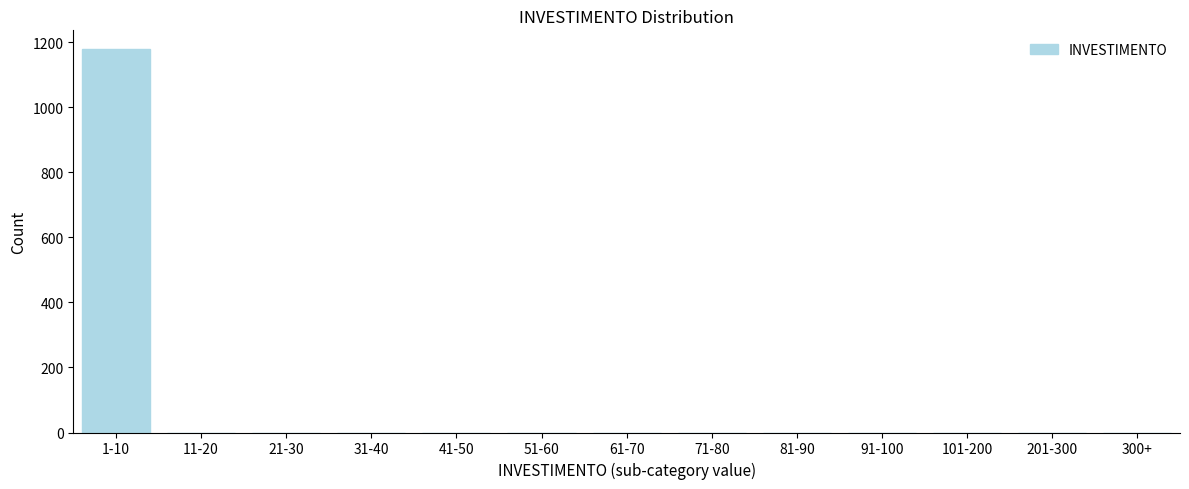

Reading left to right, list all the values displayed in this chart.

1-10=1178	11-20=0	21-30=0	31-40=0	41-50=0	51-60=0	61-70=0	71-80=0	81-90=0	91-100=0	101-200=0	201-300=0	300+=0